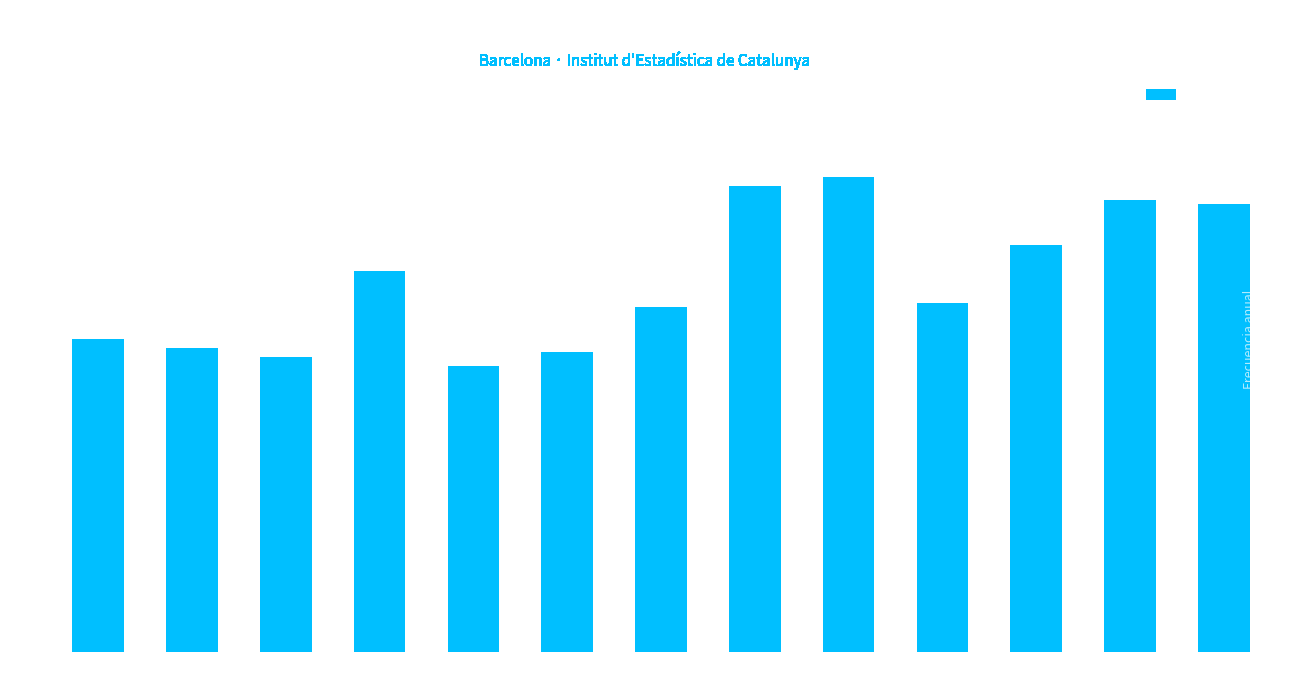

What is the greatest value displayed?

106